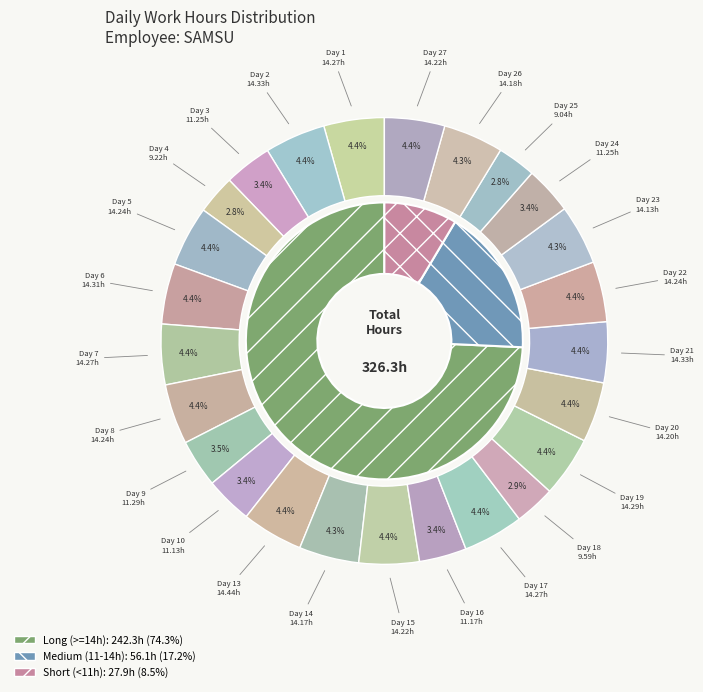

To the nearest percent, what is the difference between the Day 4 and Day 2 slice percentages?

2%